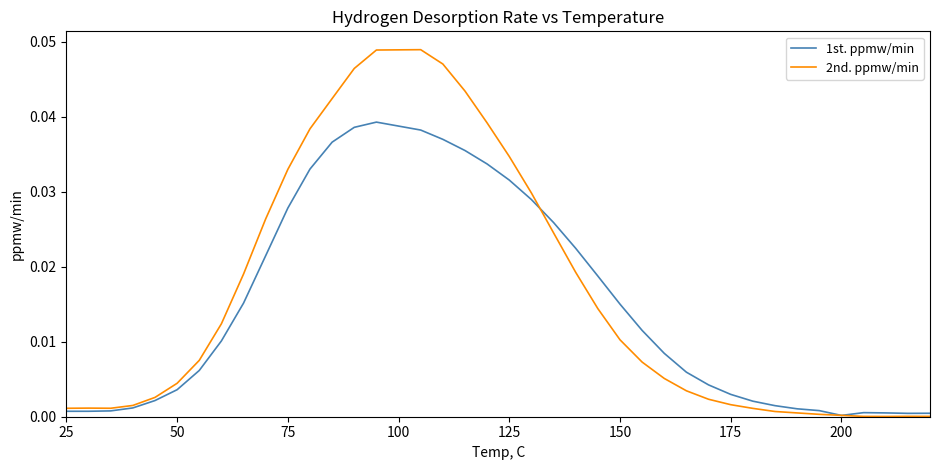

List the series in order of their peak value, highest first.

2nd. ppmw/min, 1st. ppmw/min